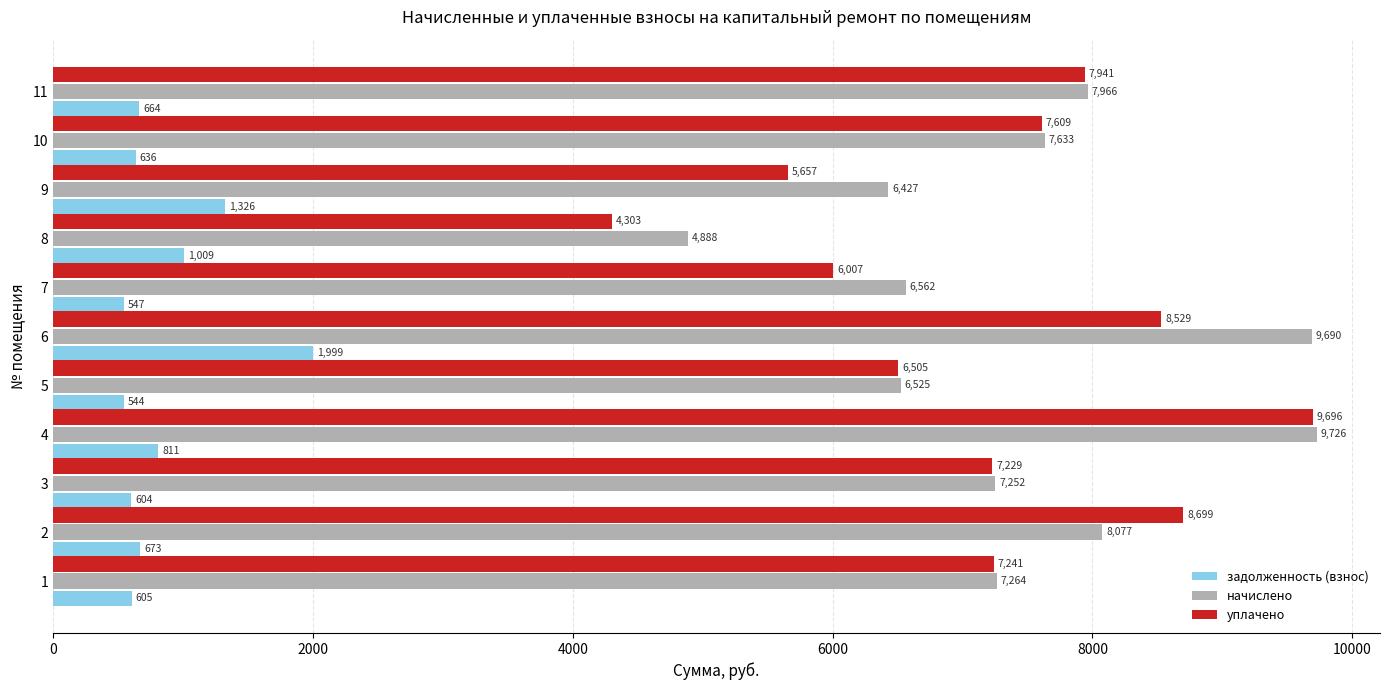

Which series has the widest spread of values?

уплачено